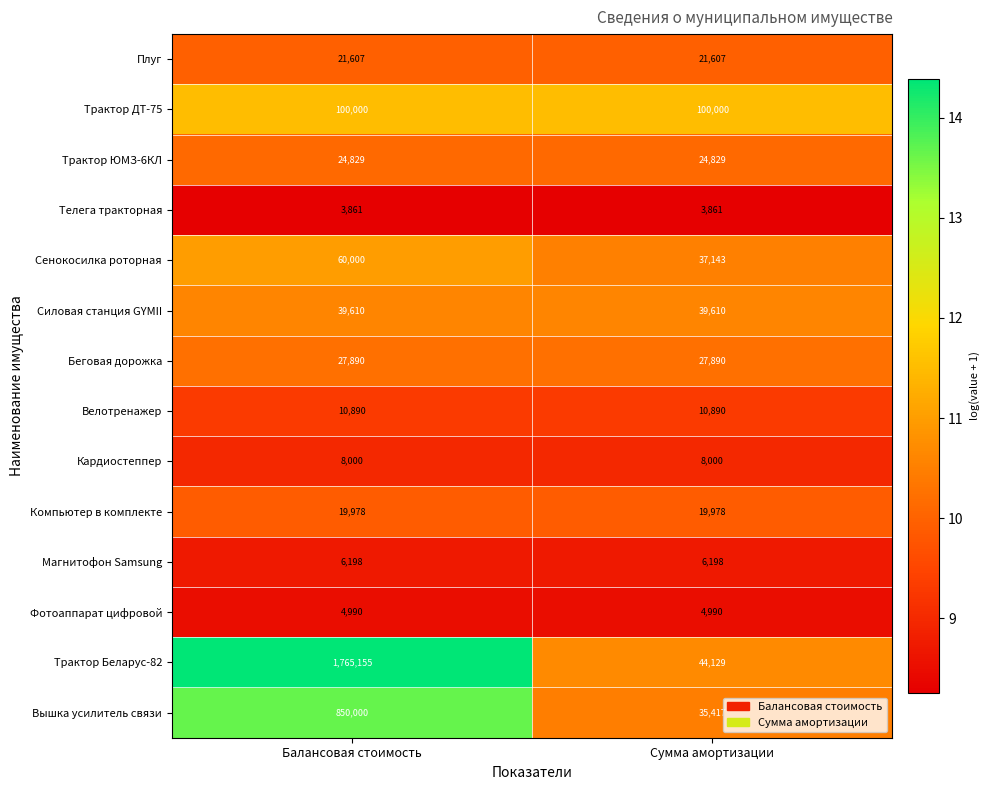

Reading left to right, what are all the values shown in this chart?

Плуг: Балансовая стоимость=21607	Сумма амортизации=21607
Трактор ДТ-75: Балансовая стоимость=100000	Сумма амортизации=100000
Трактор ЮМЗ-6КЛ: Балансовая стоимость=24829	Сумма амортизации=24829
Телега тракторная: Балансовая стоимость=3861	Сумма амортизации=3861
Сенокосилка роторная: Балансовая стоимость=60000	Сумма амортизации=37143
Силовая станция GYMII: Балансовая стоимость=39610	Сумма амортизации=39610
Беговая дорожка: Балансовая стоимость=27890	Сумма амортизации=27890
Велотренажер: Балансовая стоимость=10890	Сумма амортизации=10890
Кардиостеппер: Балансовая стоимость=8000	Сумма амортизации=8000
Компьютер в комплекте: Балансовая стоимость=19978	Сумма амортизации=19978
Магнитофон Samsung: Балансовая стоимость=6198	Сумма амортизации=6198
Фотоаппарат цифровой: Балансовая стоимость=4990	Сумма амортизации=4990
Трактор Беларус-82: Балансовая стоимость=1765155	Сумма амортизации=44129
Вышка усилитель связи: Балансовая стоимость=850000	Сумма амортизации=35417